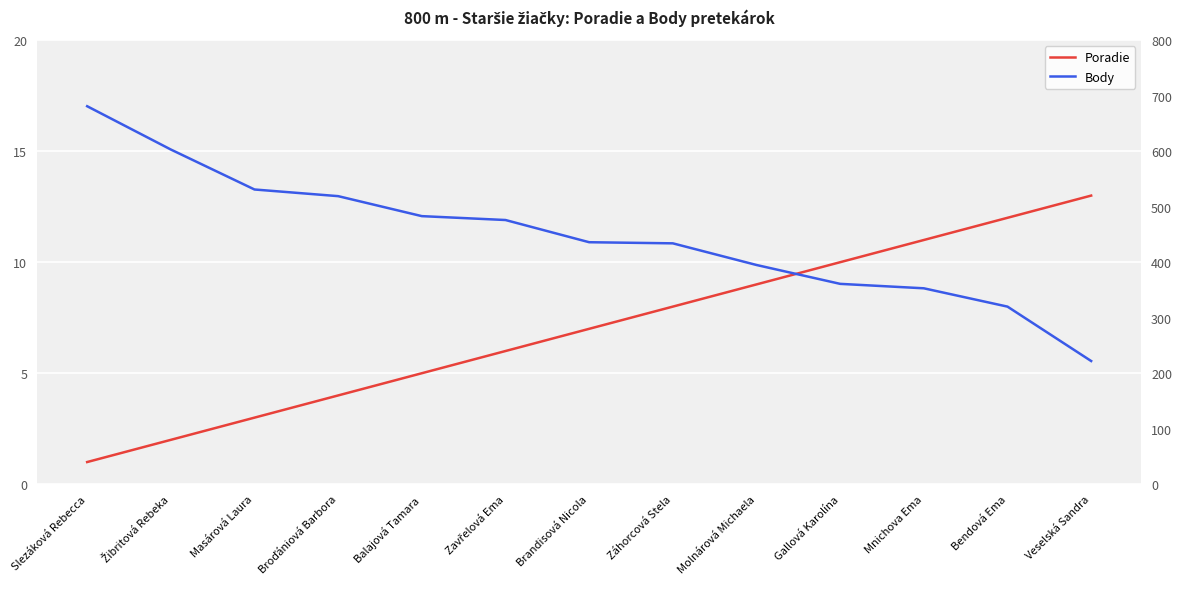

Where is Poradie nearest to the value 7?

Brandisová Nicola